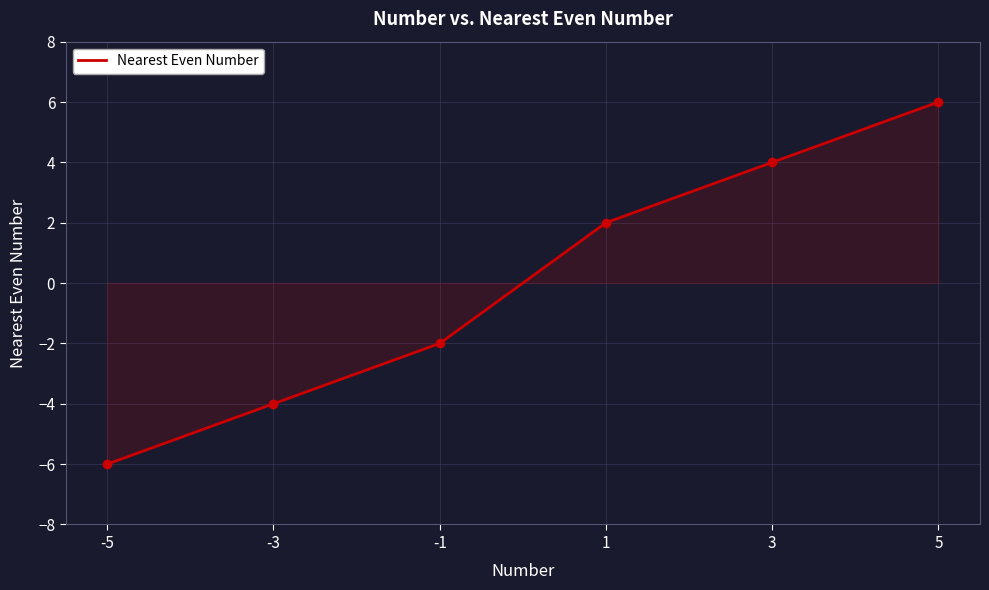

Which label corresponds to the largest value in the chart?

5